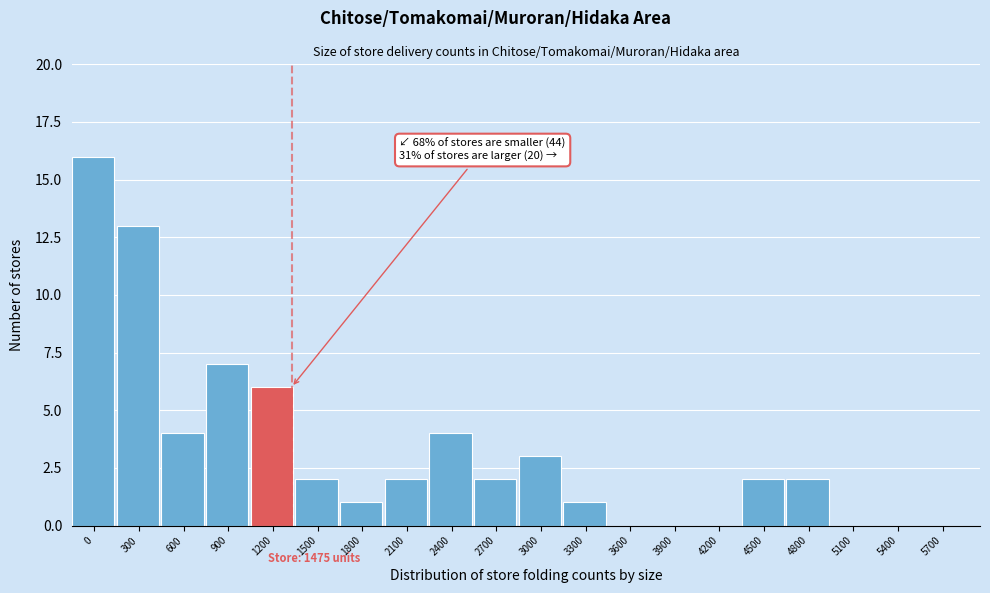

Reading left to right, transcribe all the data shown in this chart.

0=16	300=13	600=4	900=7	1200=6	1500=2	1800=1	2100=2	2400=4	2700=2	3000=3	3300=1	3600=0	3900=0	4200=0	4500=2	4800=2	5100=0	5400=0	5700=0